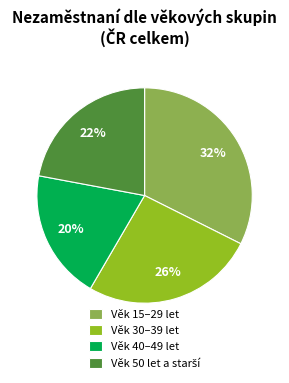

Is it true that Věk 15–29 let is 32% of the pie?

True